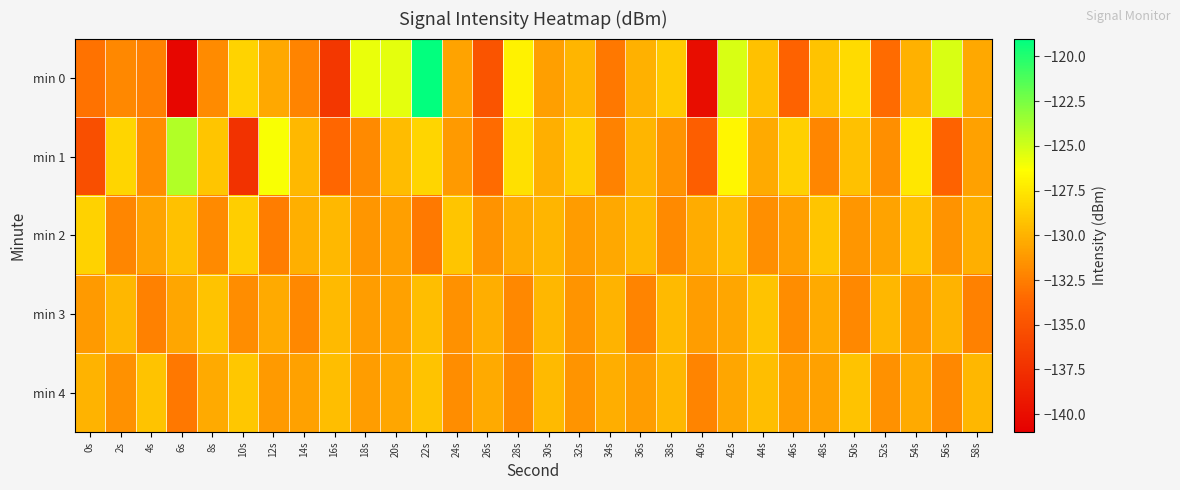

Count the number of data series in this chart.

5